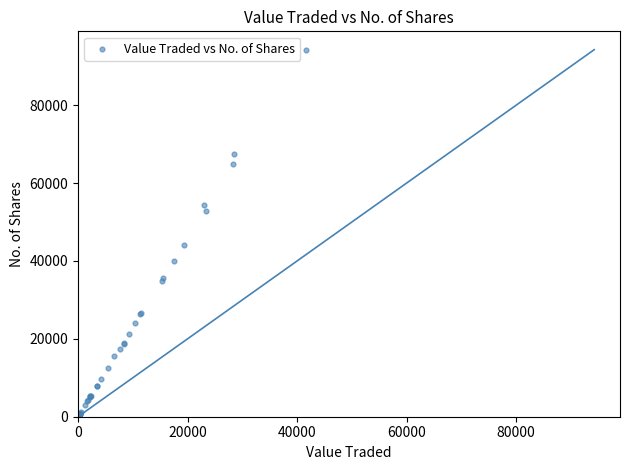

What Y value in the scatter plot is closest to 47150?

44050